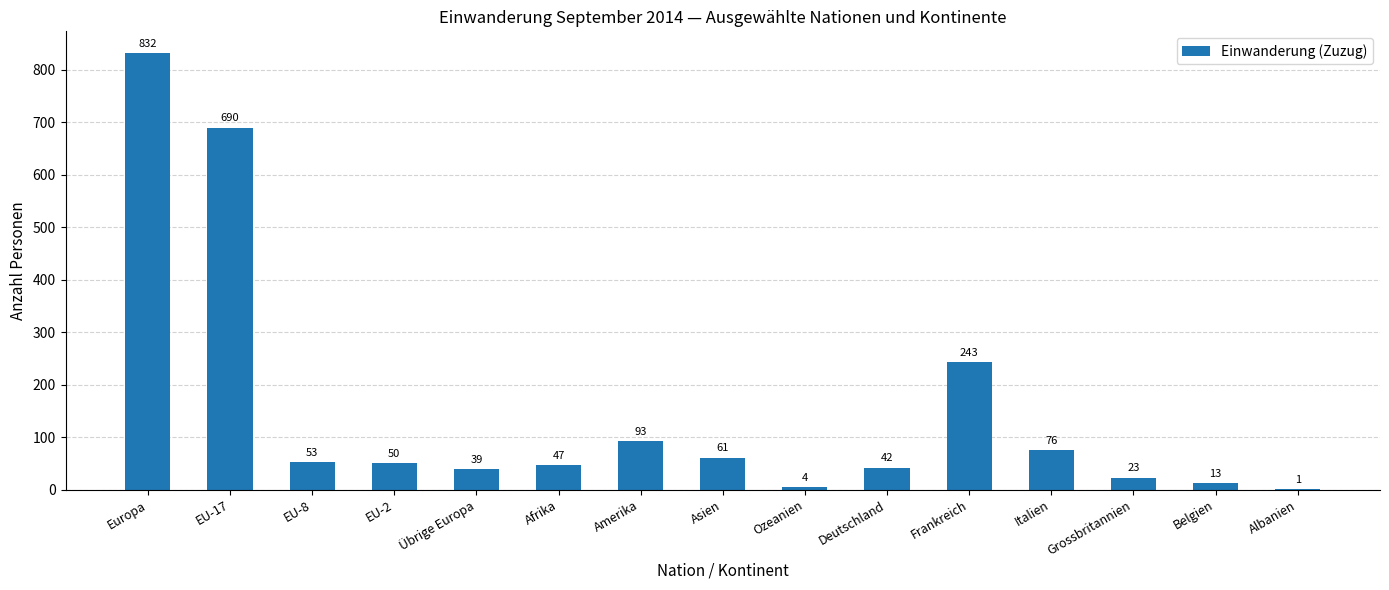

Reading right to left, what are all the values shown in this chart?

1	13	23	76	243	42	4	61	93	47	39	50	53	690	832